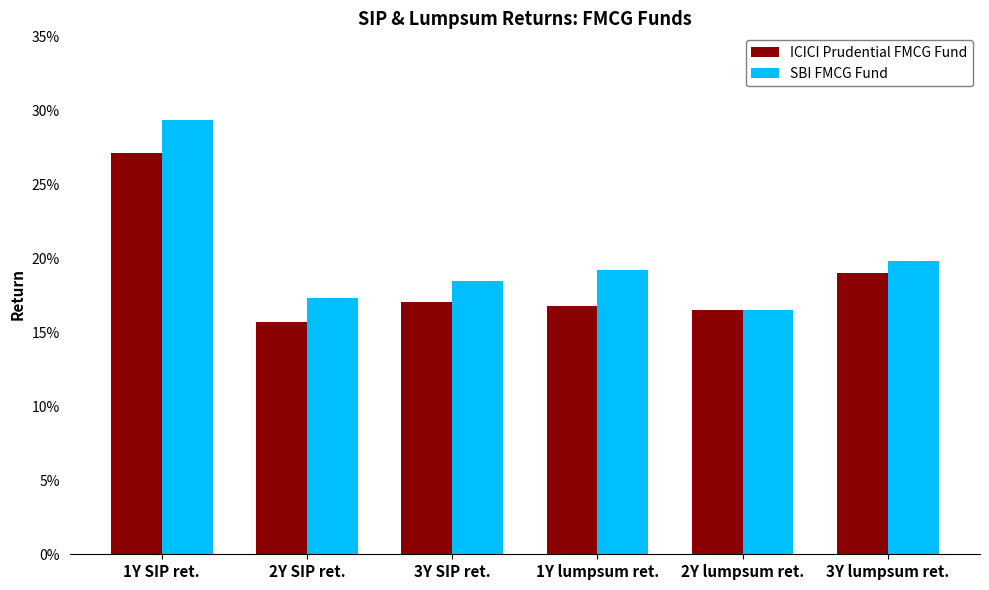

Does the chart contain any negative values?

No